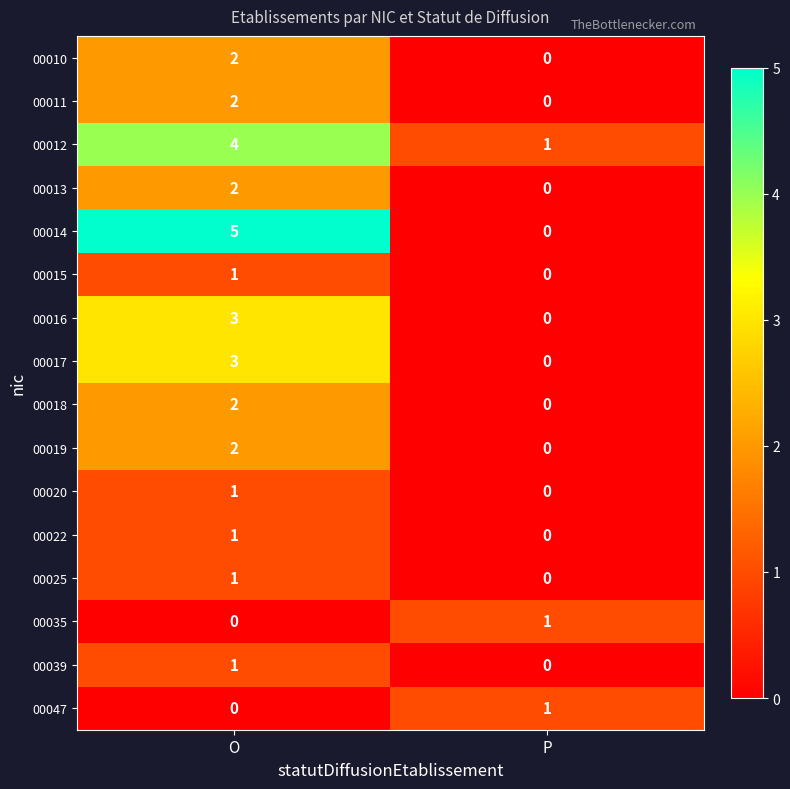

Which category has the lowest value in the 00014 series?

P